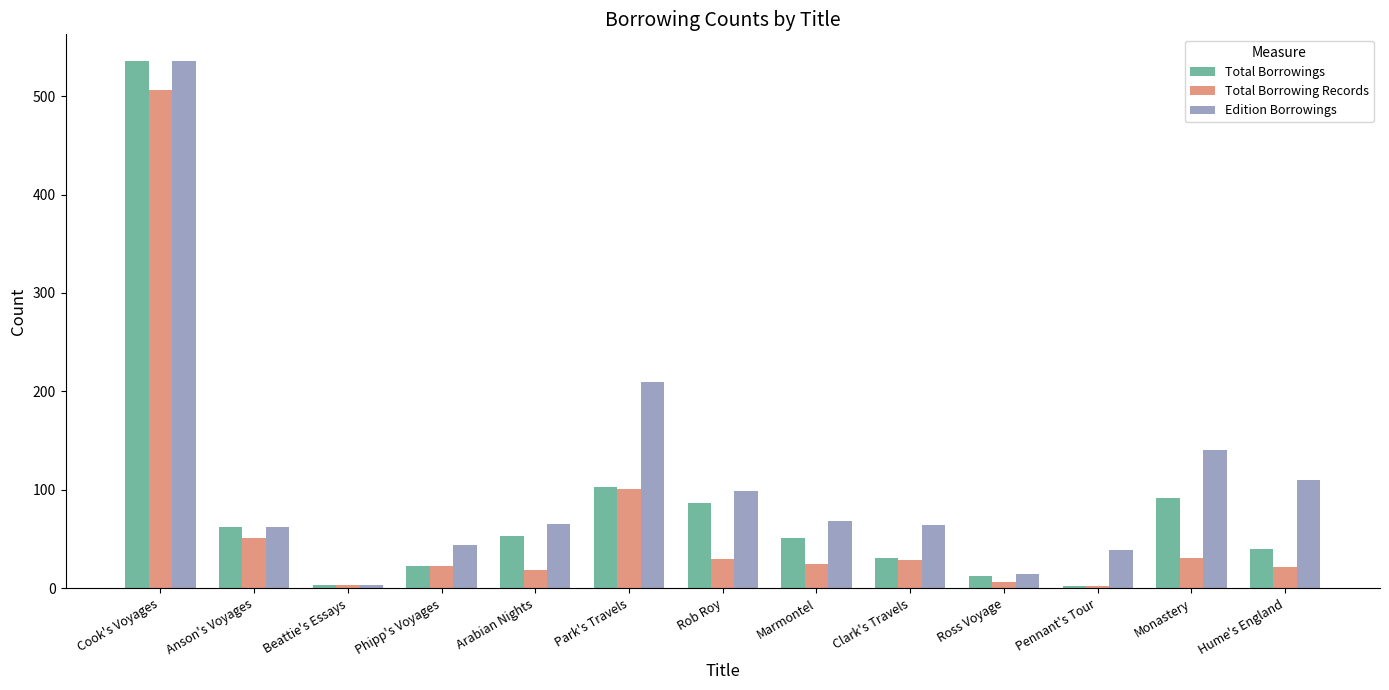

The Total Borrowing Records series shows 19 at Arabian Nights. True or false?

True